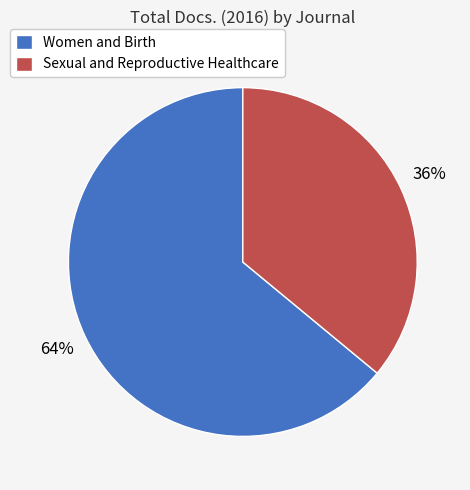

To the nearest percent, what is the combined percentage of Sexual and Reproductive Healthcare and Women and Birth?

100%